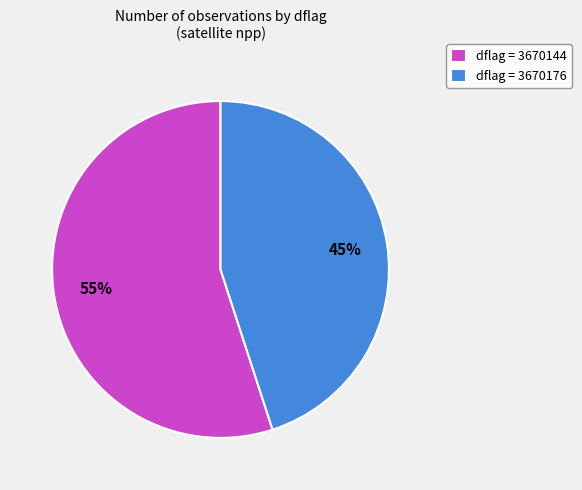

Between dflag = 3670144 and dflag = 3670176, which is larger?

dflag = 3670144